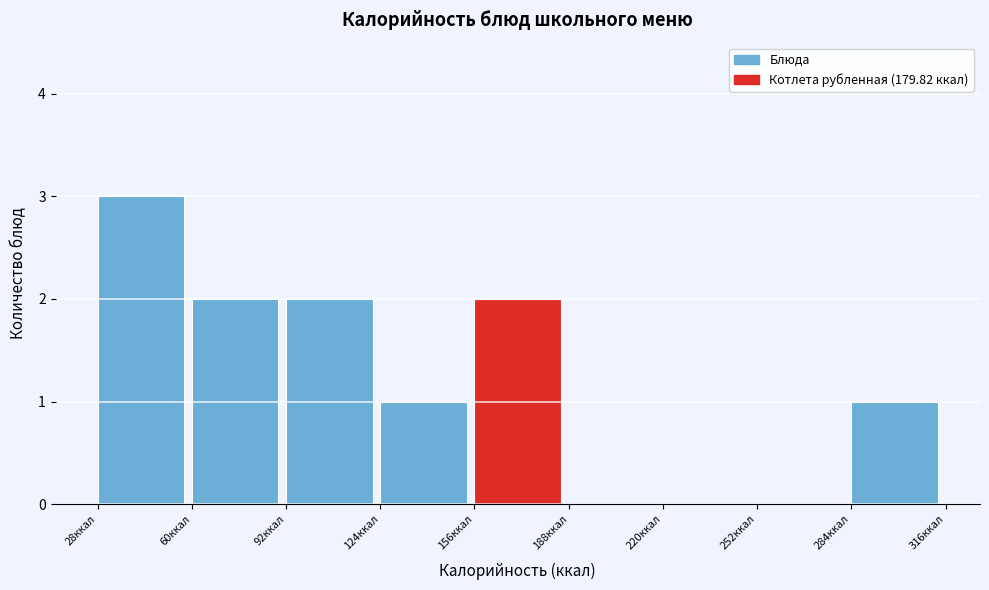

Reading left to right, transcribe this chart: for each bar, give the range it covers on the x-axis and its height. Neither the bar edges nor the heights are printed on the chart, so give them approximately, as read against the axes.

28 to 60: 3
60 to 92: 2
92 to 124: 2
124 to 156: 1
156 to 188: 2
188 to 220: 0
220 to 252: 0
252 to 284: 0
284 to 316: 1